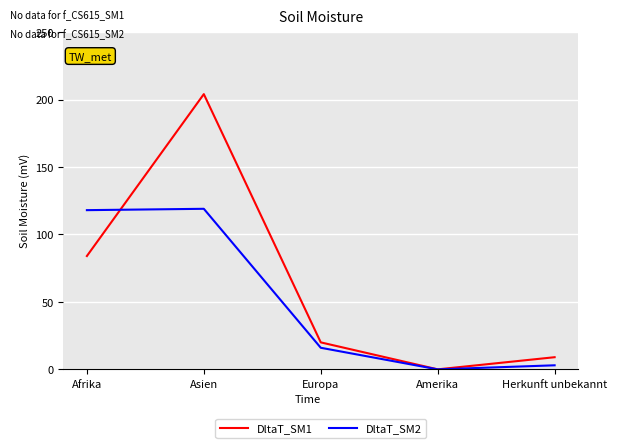

How many positive values does the DltaT_SM1 series have?

4